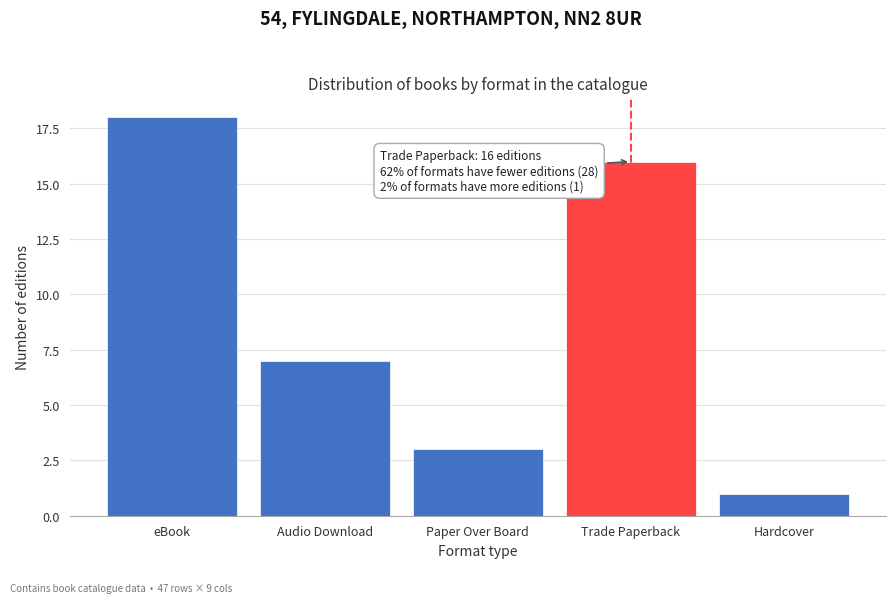

Reading right to left, list all the values displayed in this chart.

1	16	3	7	18